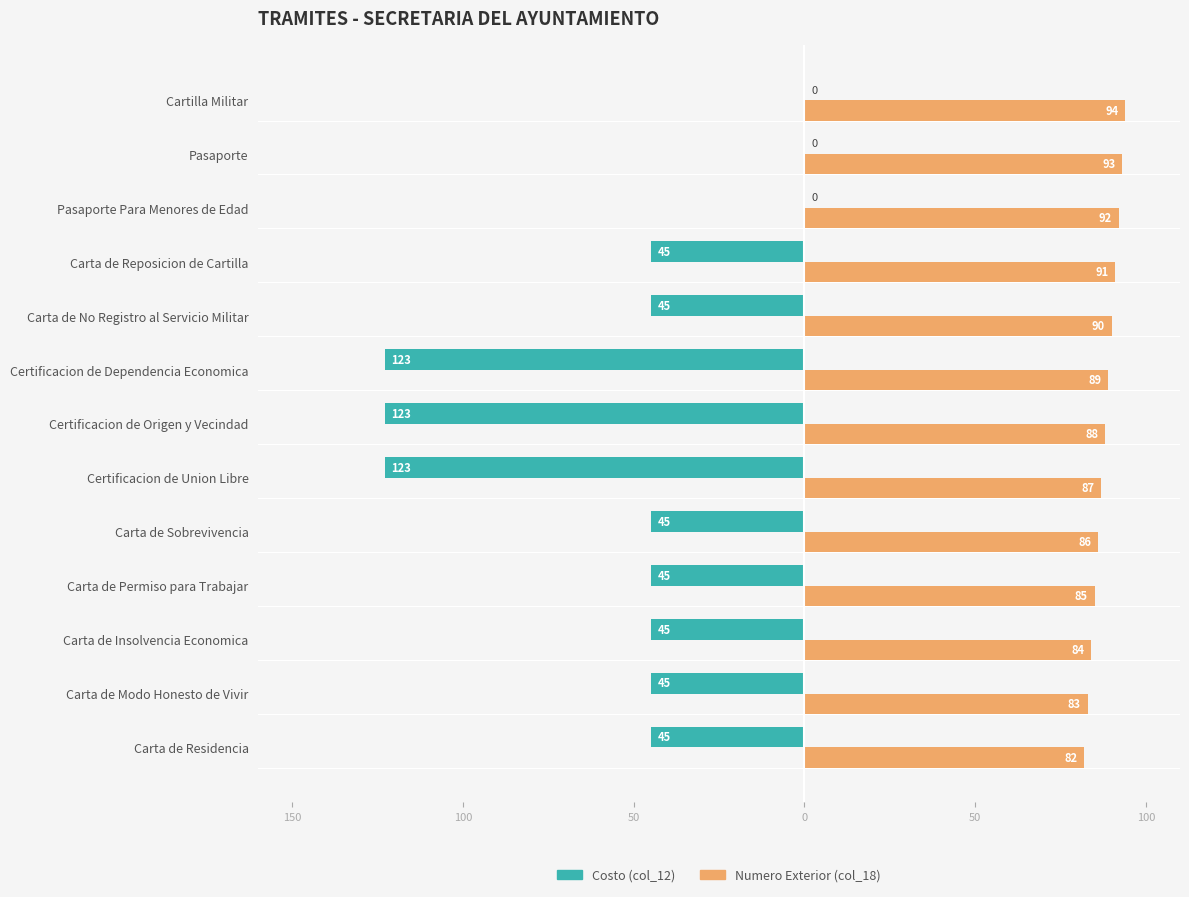

What are all the series names shown in the legend?

Costo (col_12), Numero Exterior (col_18)